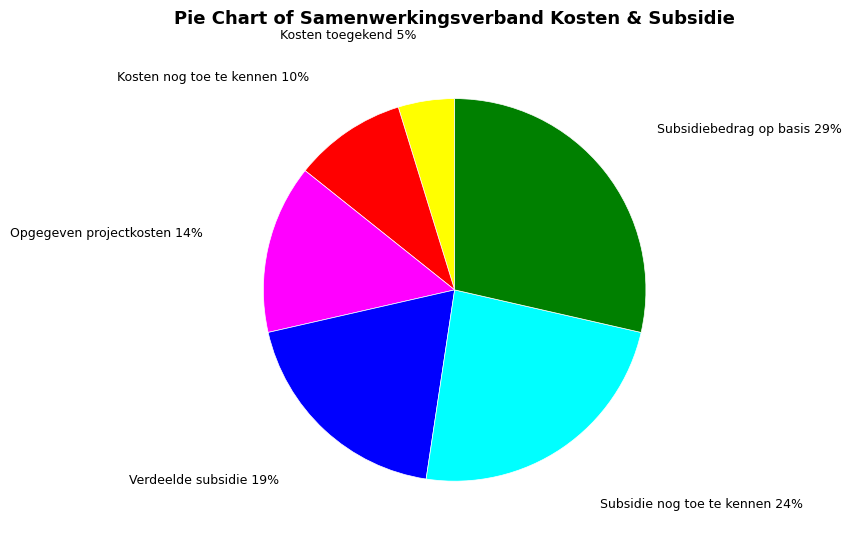

Rank the categories by value from lowest to highest.

Kosten toegekend 5%, Kosten nog toe te kennen 10%, Opgegeven projectkosten 14%, Verdeelde subsidie 19%, Subsidie nog toe te kennen 24%, Subsidiebedrag op basis 29%